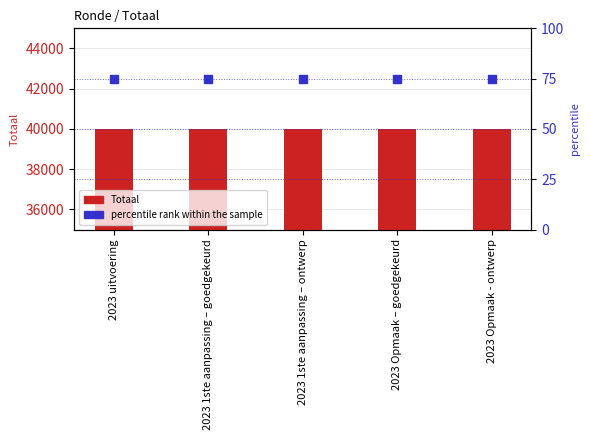

What are all the series names shown in the legend?

Totaal, percentile rank within the sample